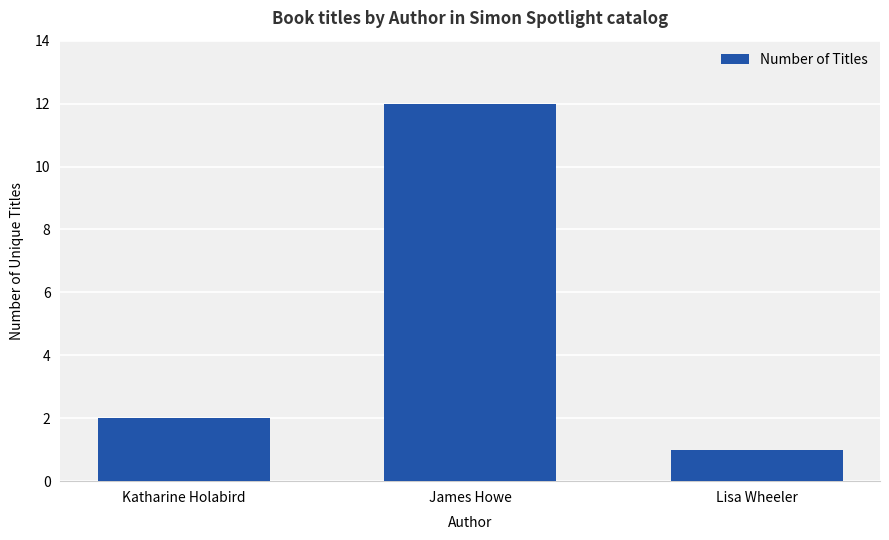

Reading left to right, what are all the values shown in this chart?

2	12	1